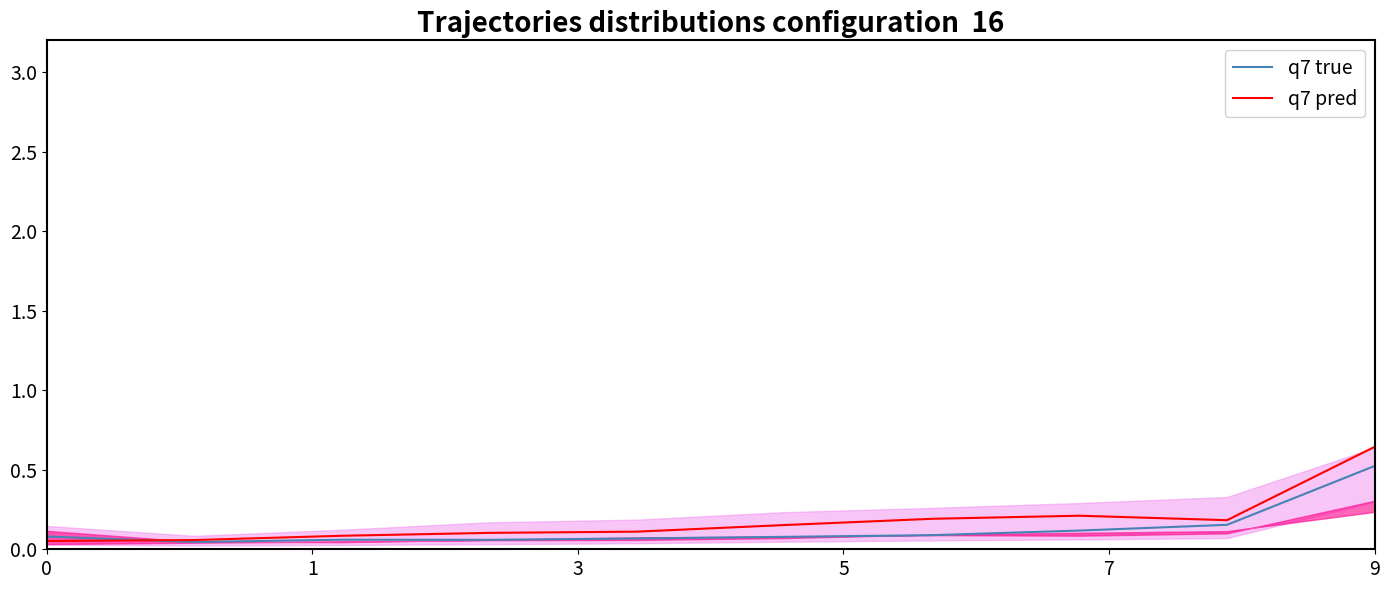

The q7 true series shows 0.1 at 0. True or false?

True